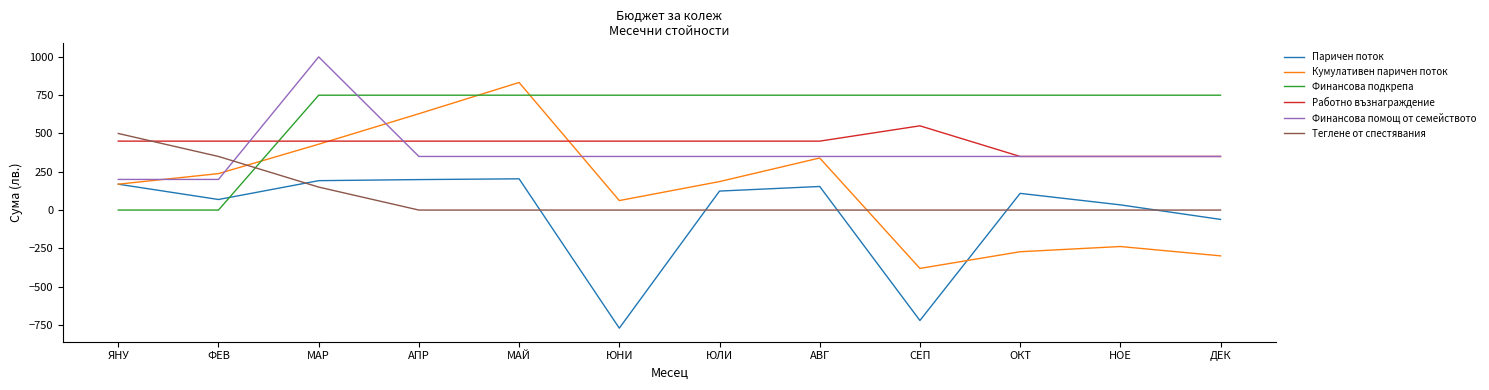

Rank the series at СЕП from lowest to highest value.

Паричен поток, Кумулативен паричен поток, Теглене от спестявания, Финансова помощ от семейството, Работно възнаграждение, Финансова подкрепа